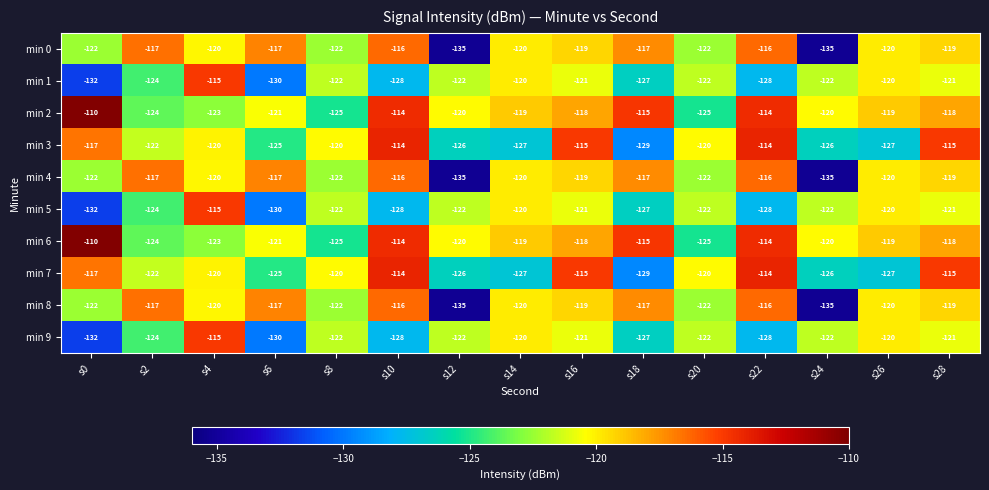

The value of min 3 at s24 is -126. True or false?

True